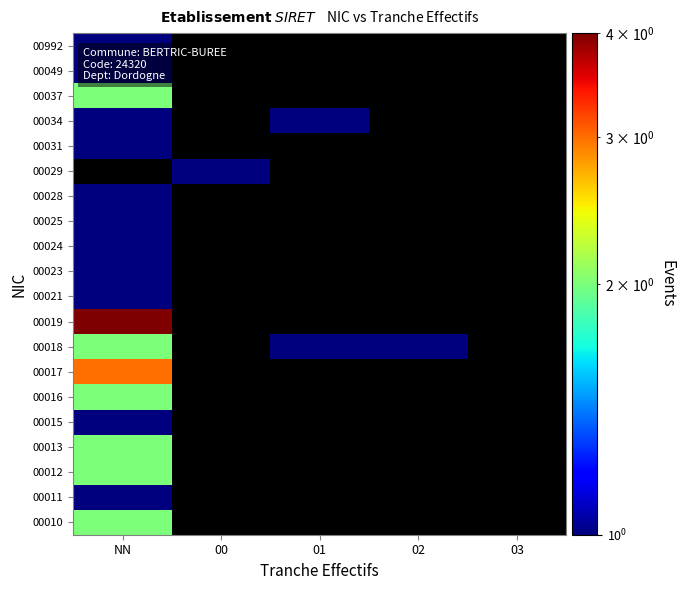

Where is 00037 nearest to the value 2?

NN